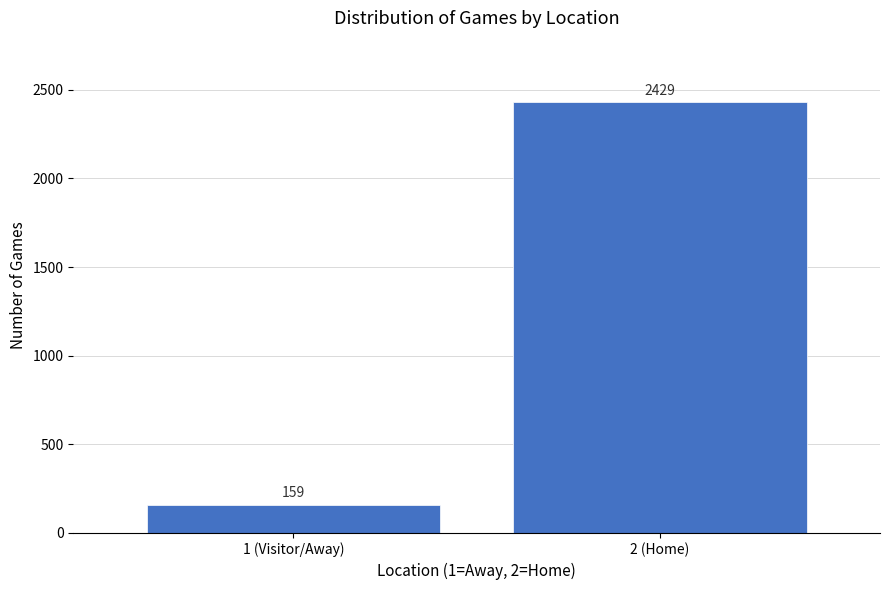

Reading left to right, what are all the values shown in this chart?

159	2429